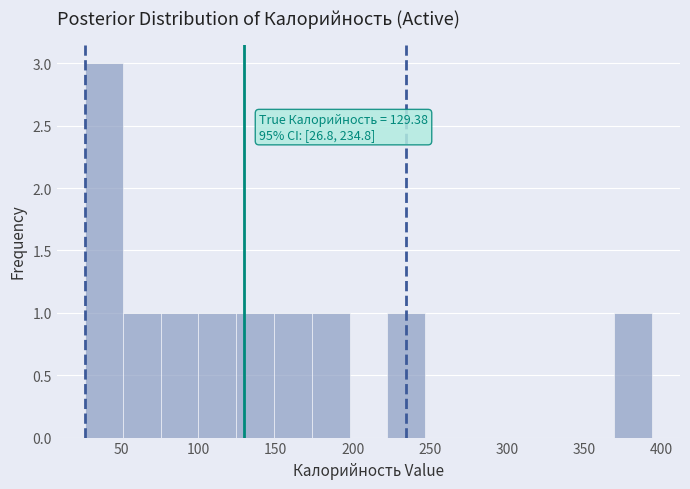

Over which range of the x-axis is the bar tallest?

25 to 50